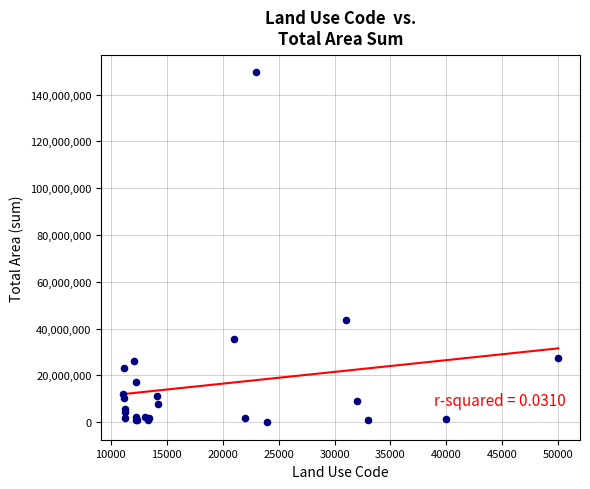

What Y value in the scatter plot is closest to 74754169?

43738603.9